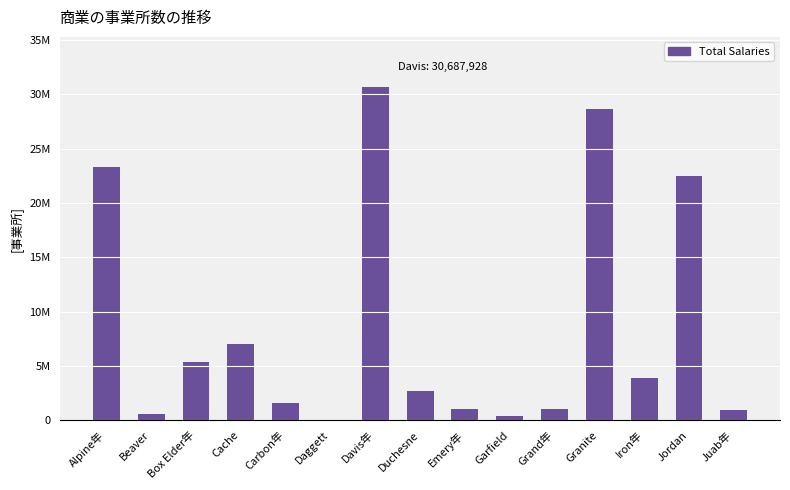

Are the bars horizontal?

No